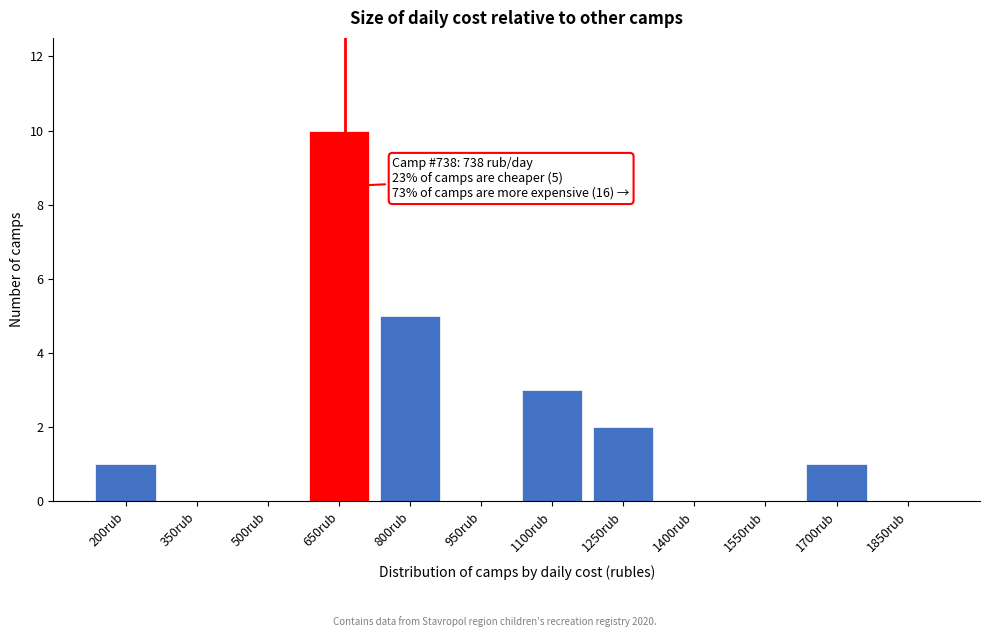

Reading left to right, extract all data points from this chart.

200rub=1	350rub=0	500rub=0	650rub=10	800rub=5	950rub=0	1100rub=3	1250rub=2	1400rub=0	1550rub=0	1700rub=1	1850rub=0